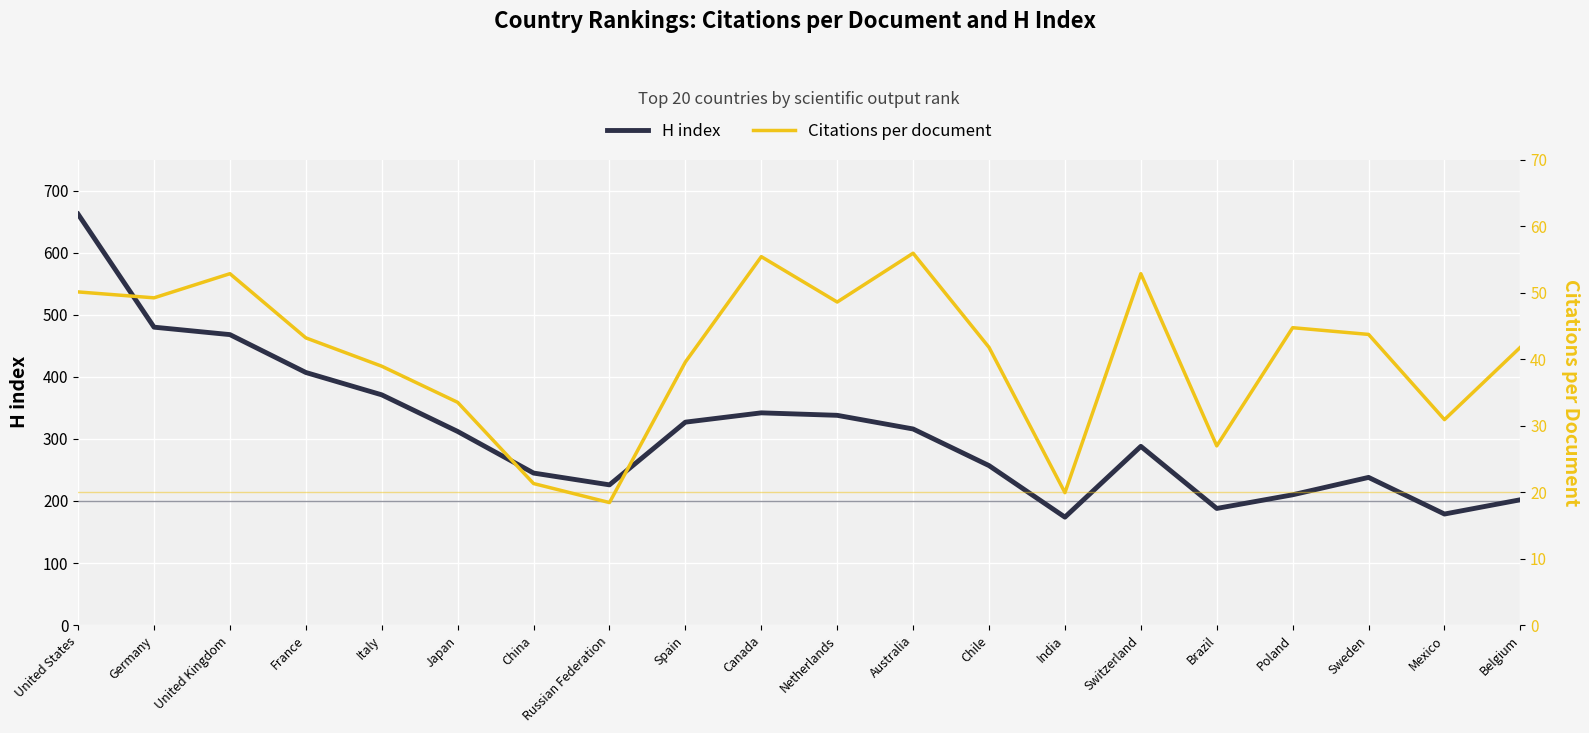

What is the average value of the H index series?

312